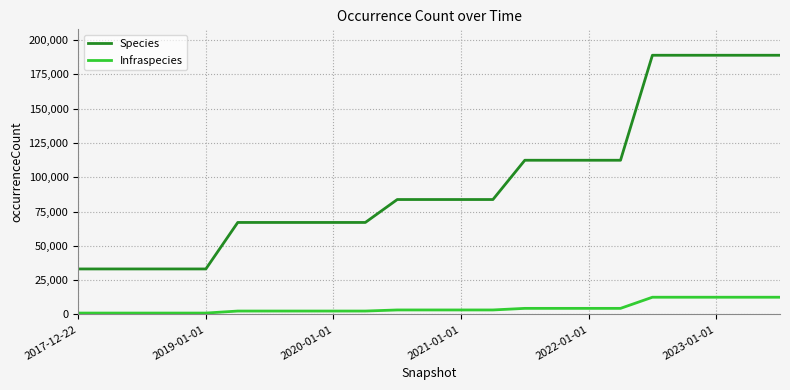

Which series has the largest total across all categories?

Species